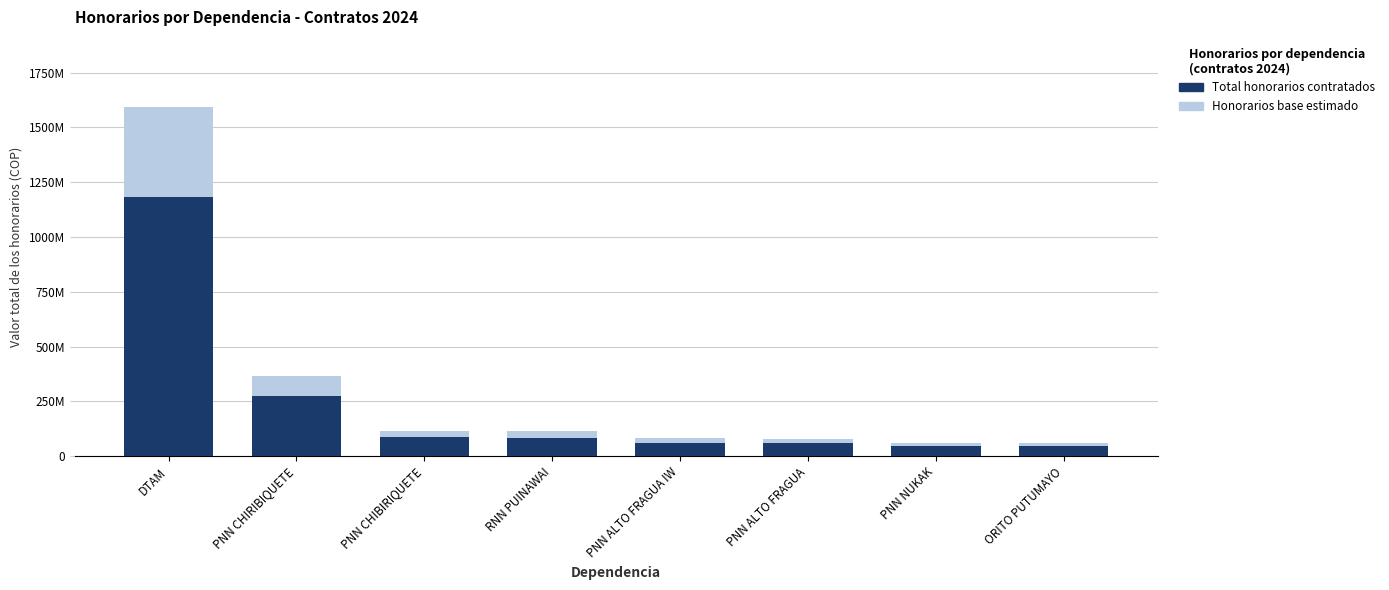

What is the greatest value displayed?

1594227166.2